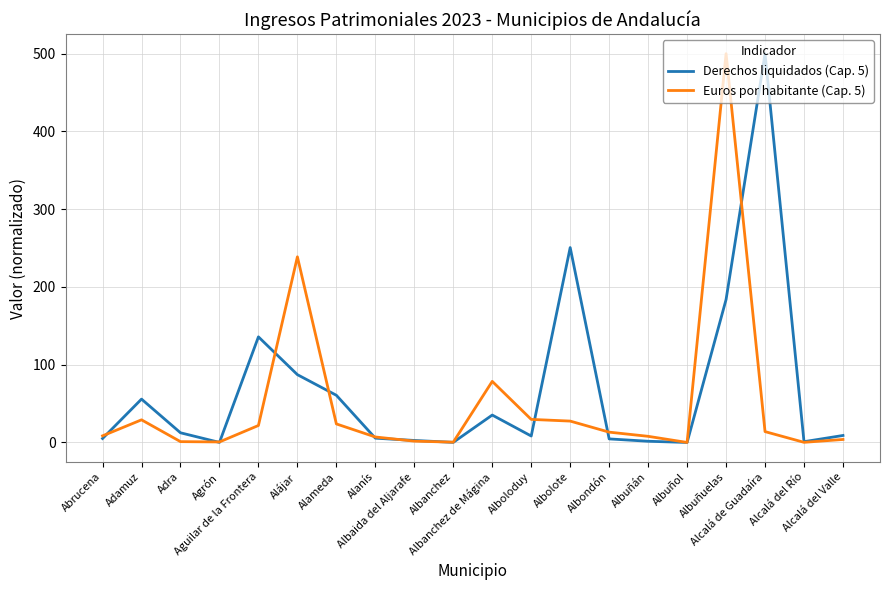

After their last crossing, which series has the higher values: Derechos liquidados (Cap. 5) or Euros por habitante (Cap. 5)?

Derechos liquidados (Cap. 5)